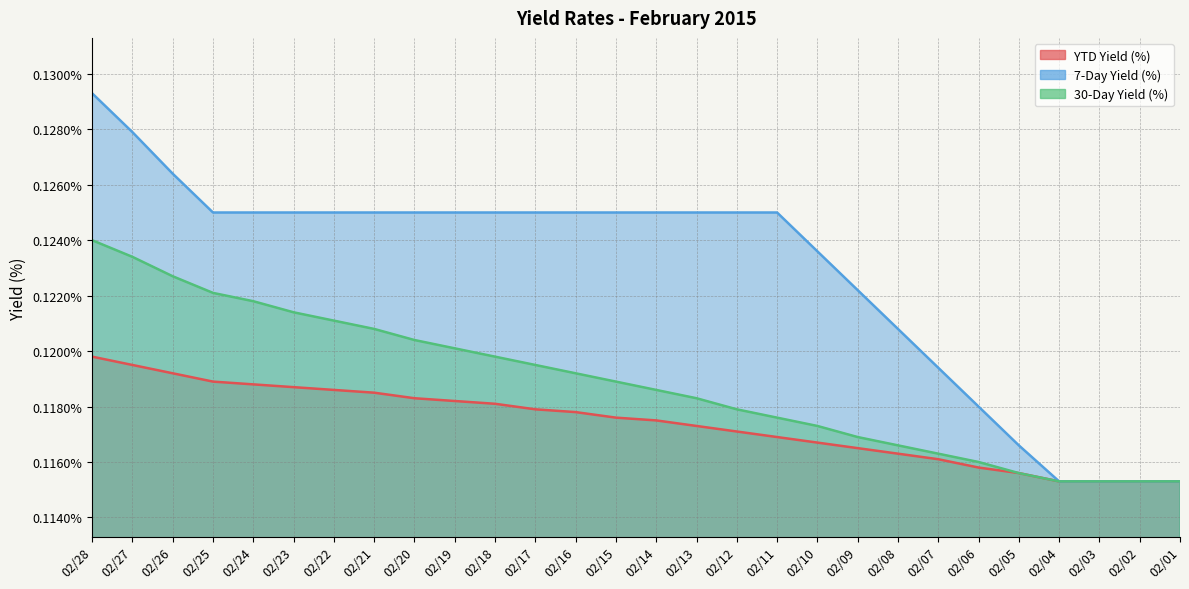

Is it true that YTD Yield (%) equals 0.2 at 02/06?

False